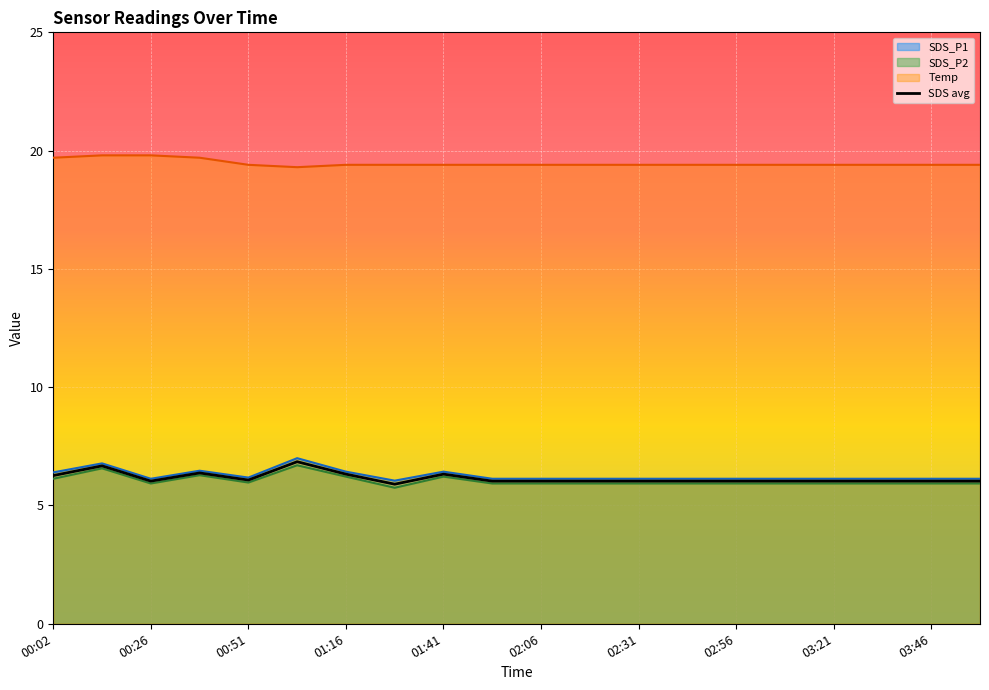

True or false: SDS_P1 has more than 2 interior local peaks.

True